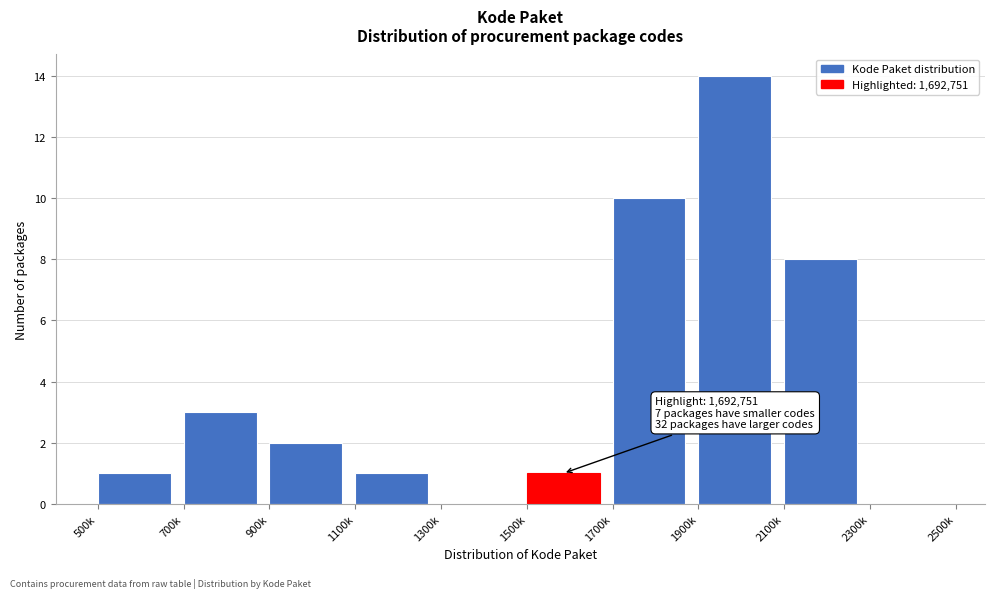

Reading left to right, extract all data points from this chart.

500k=1	700k=3	900k=2	1100k=1	1300k=0	1500k=1	1700k=10	1900k=14	2100k=8	2300k=0